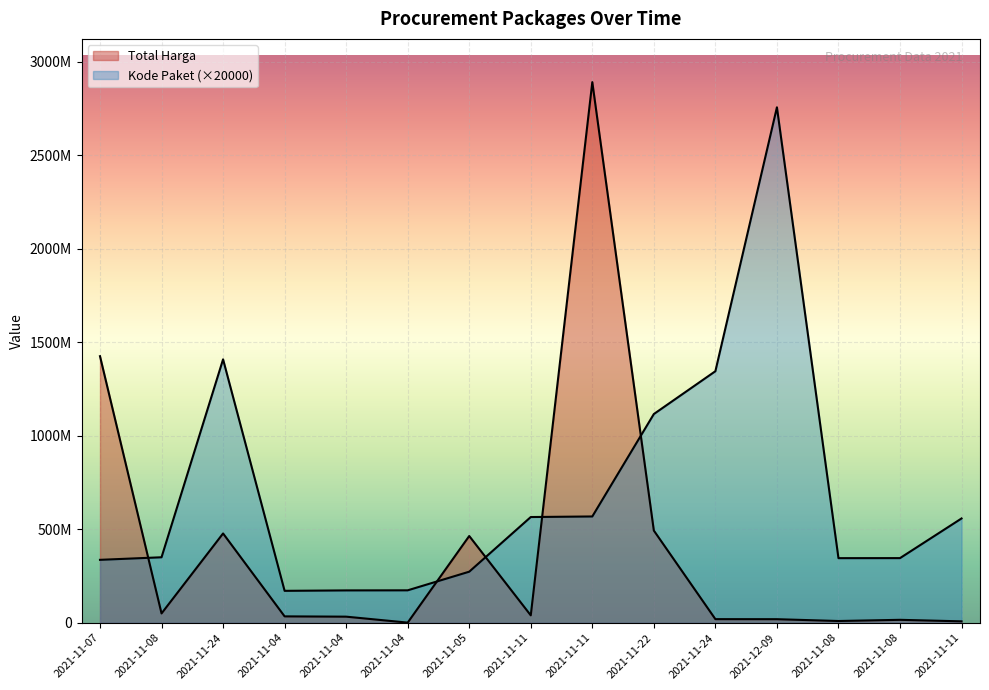

Which category has the highest value across all series?

2021-11-11